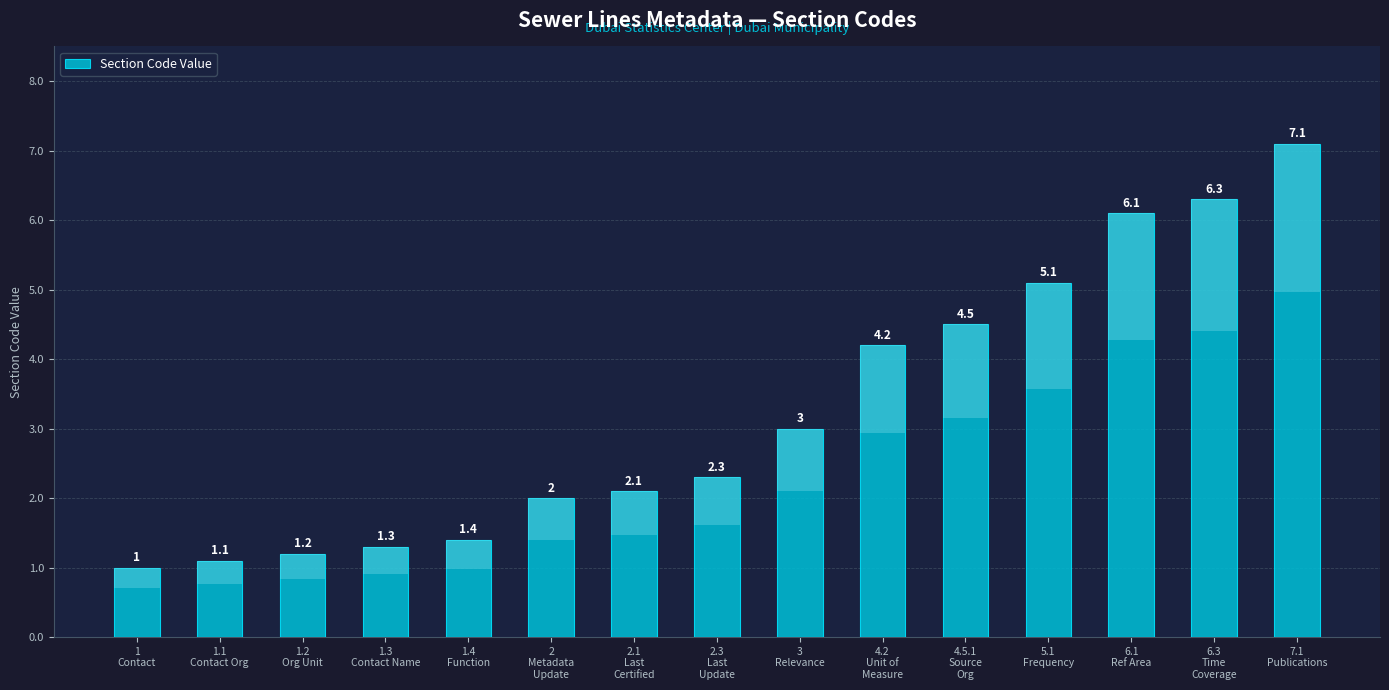

How many bars are there in total?

15